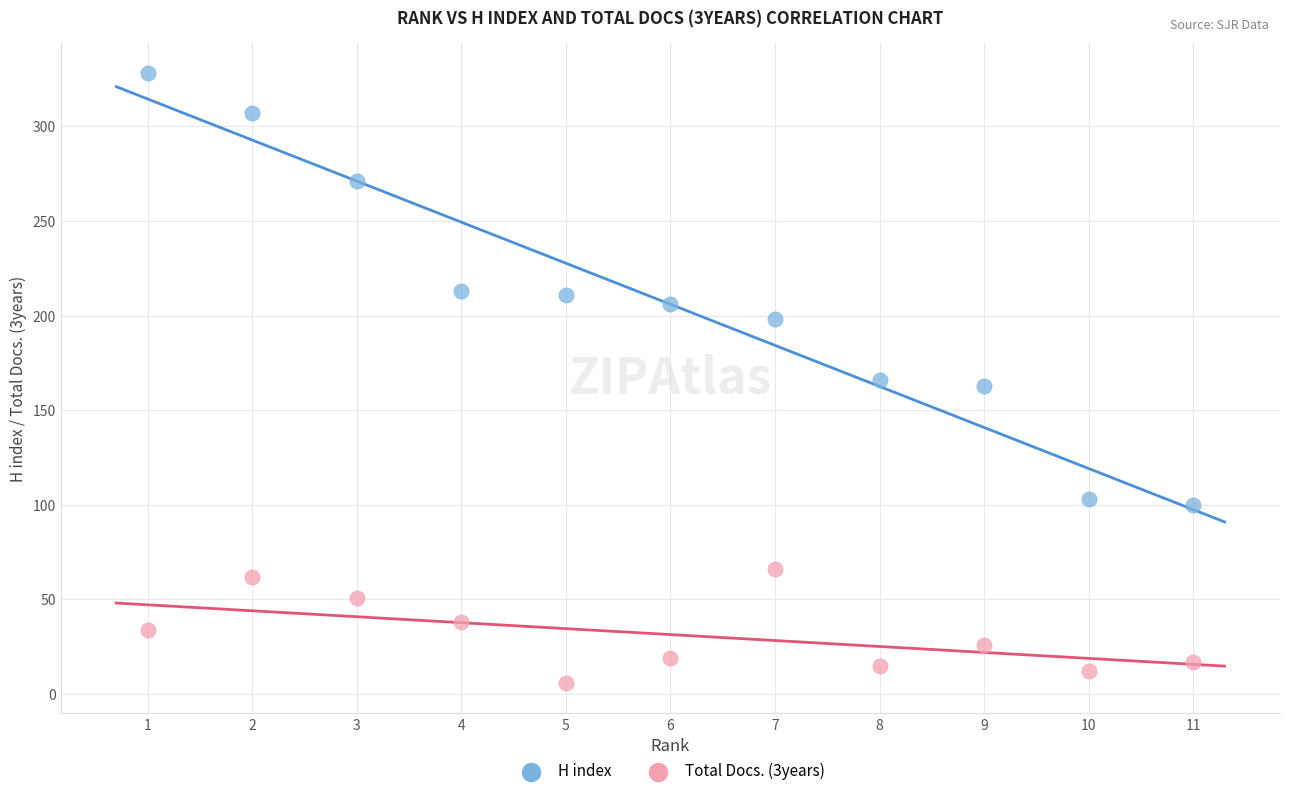

What is the X range (max minus min) for the scatter plot?

10